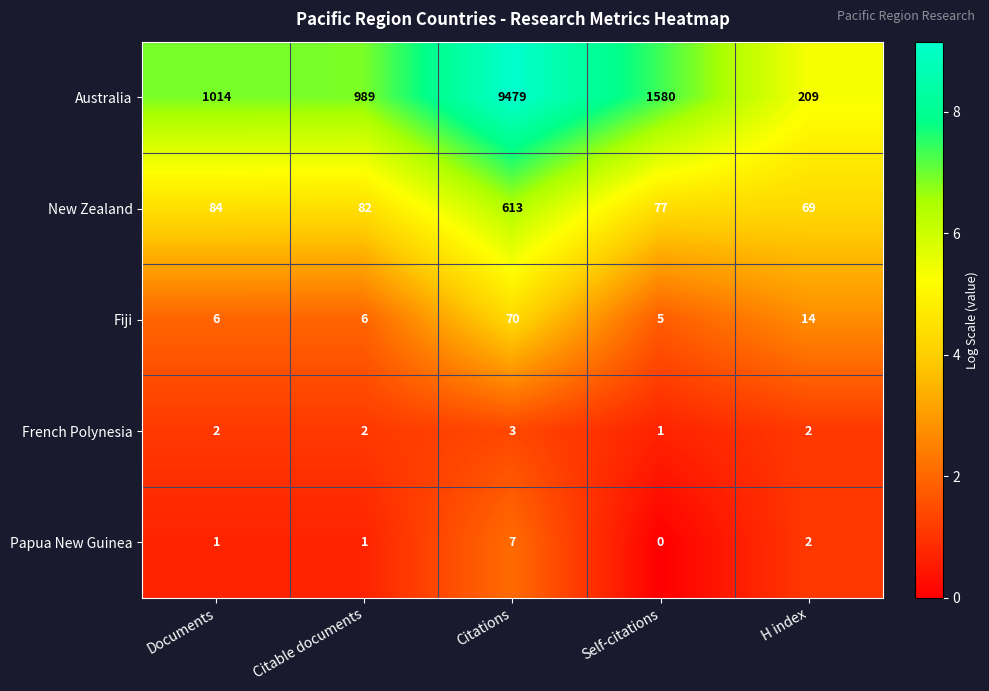

At which category is the sum across all series the highest?

Citations